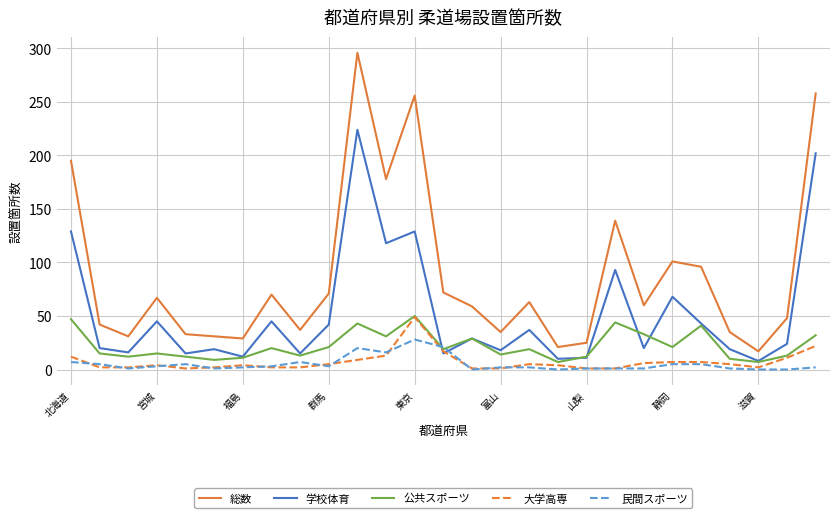

What is the lowest value of the 学校体育 series?

8